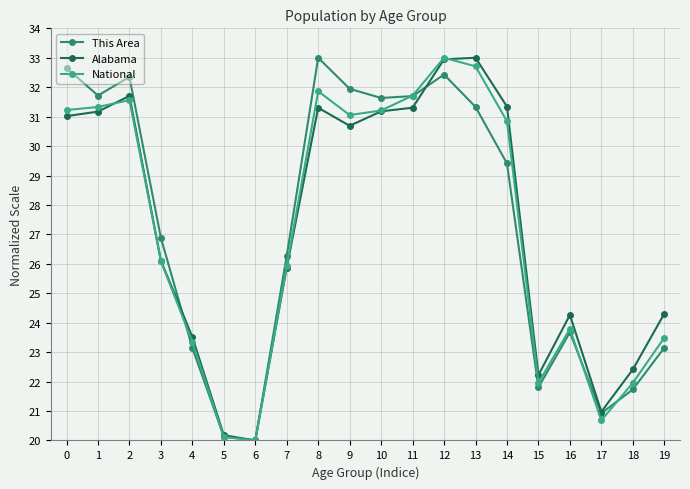

At which label is This Area closest to 26?

7